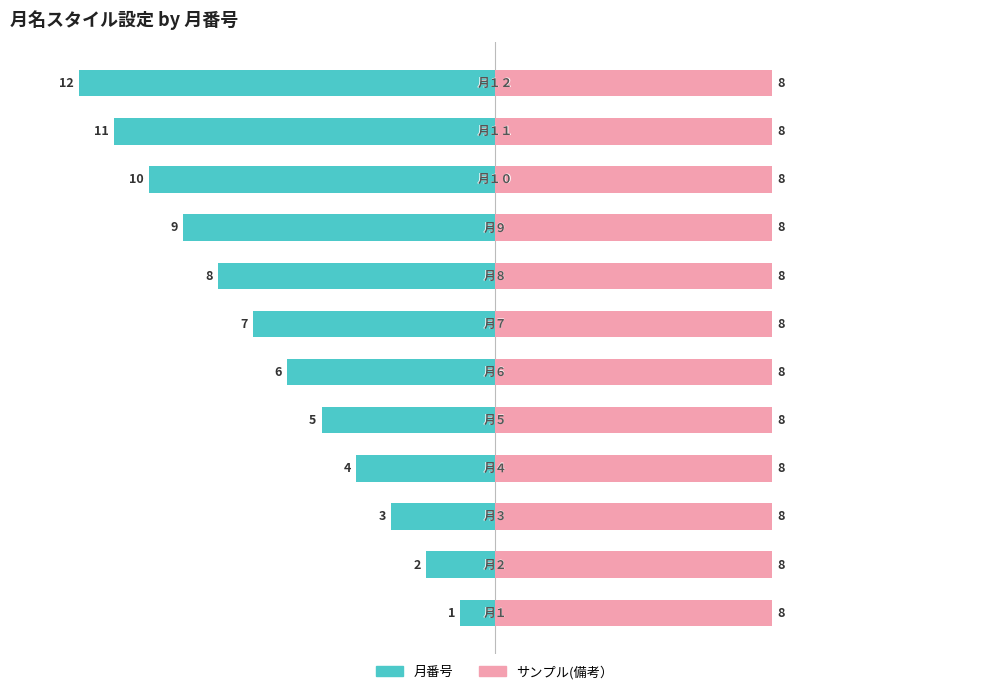

How many distinct data groups are displayed?

2